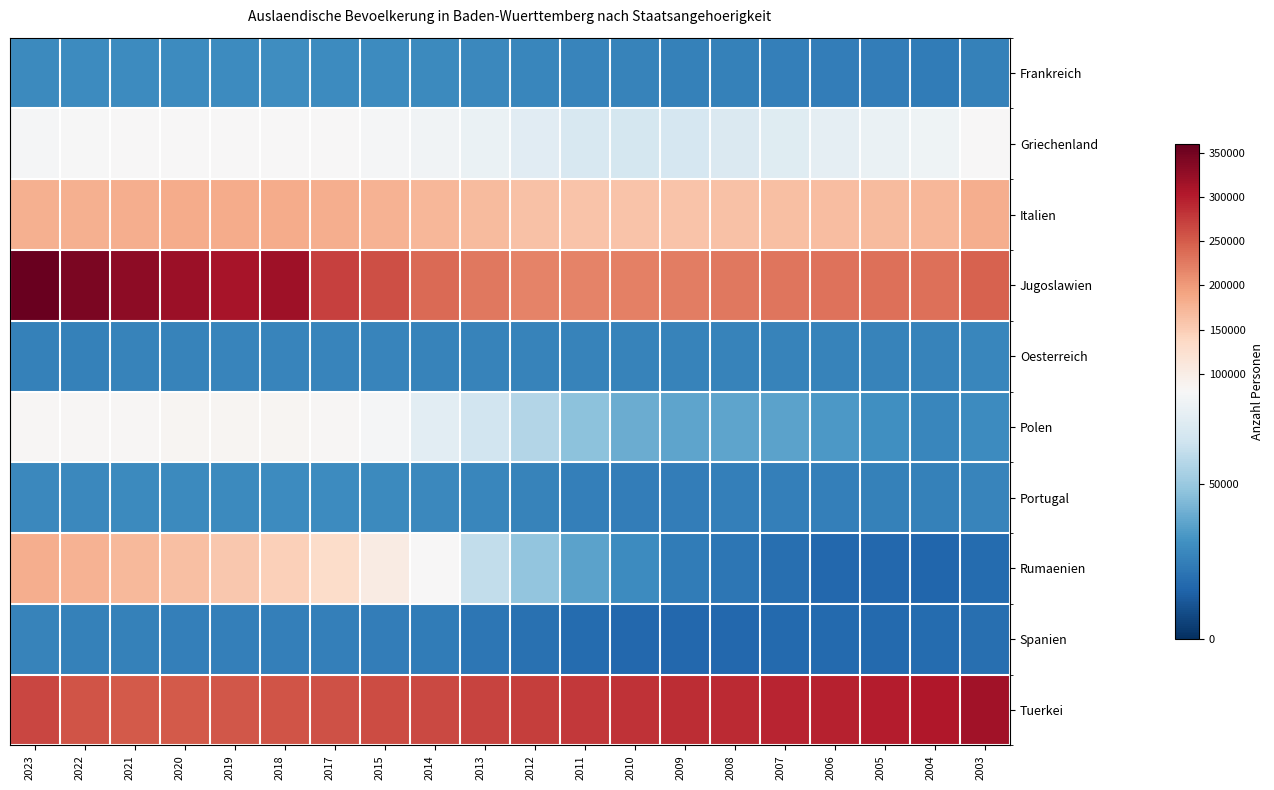

What is the difference between the highest and lowest values at 2018?

292615